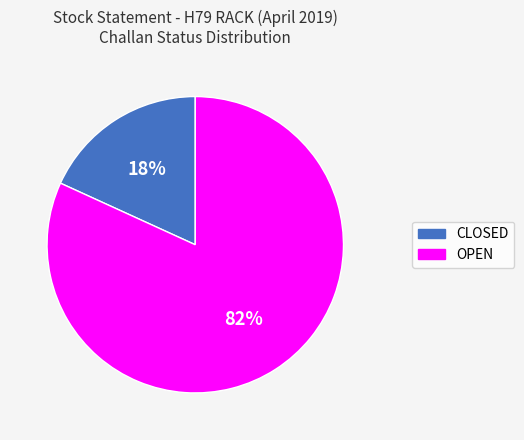

True or false: OPEN accounts for 95% of the total.

False